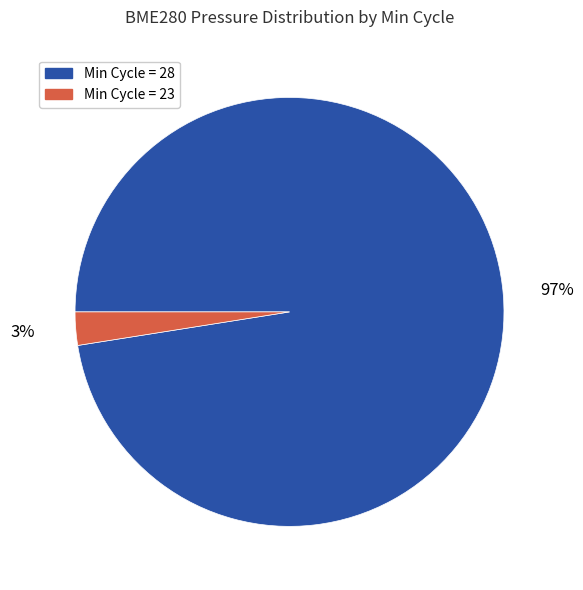

To the nearest percent, what is the average slice percentage?

50%